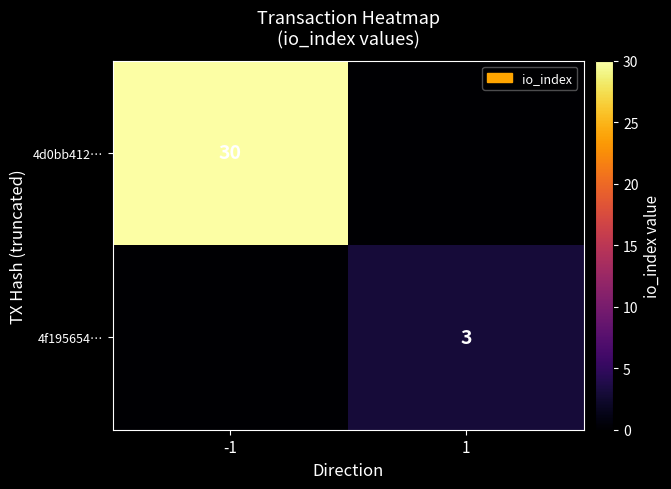

What is the total value across all series at 1?

3